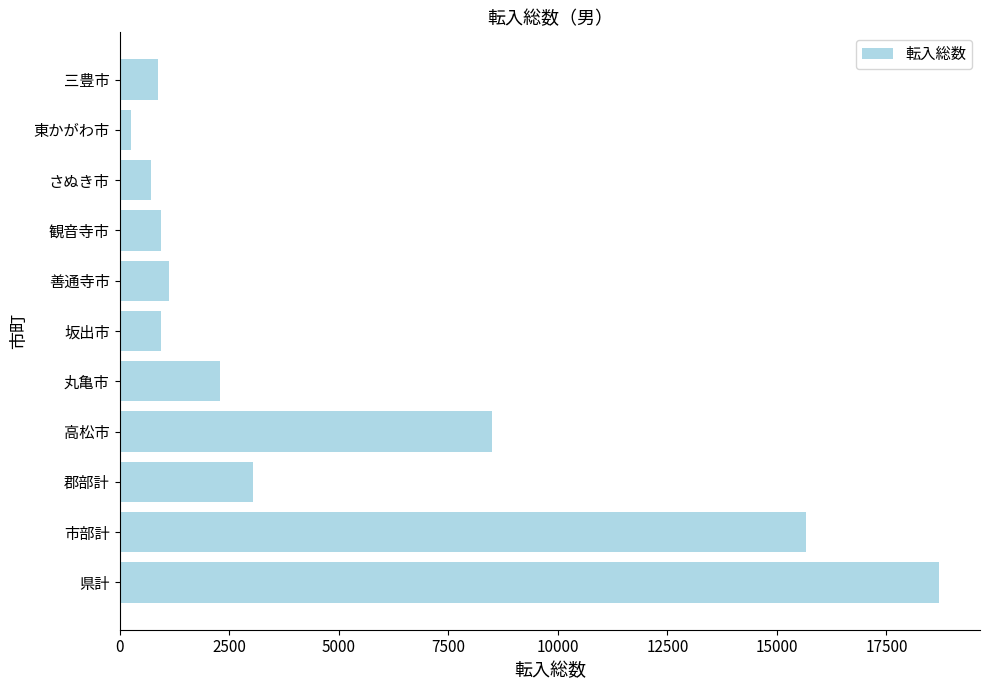

What is the sum of the values at 丸亀市 and 善通寺市?

3439